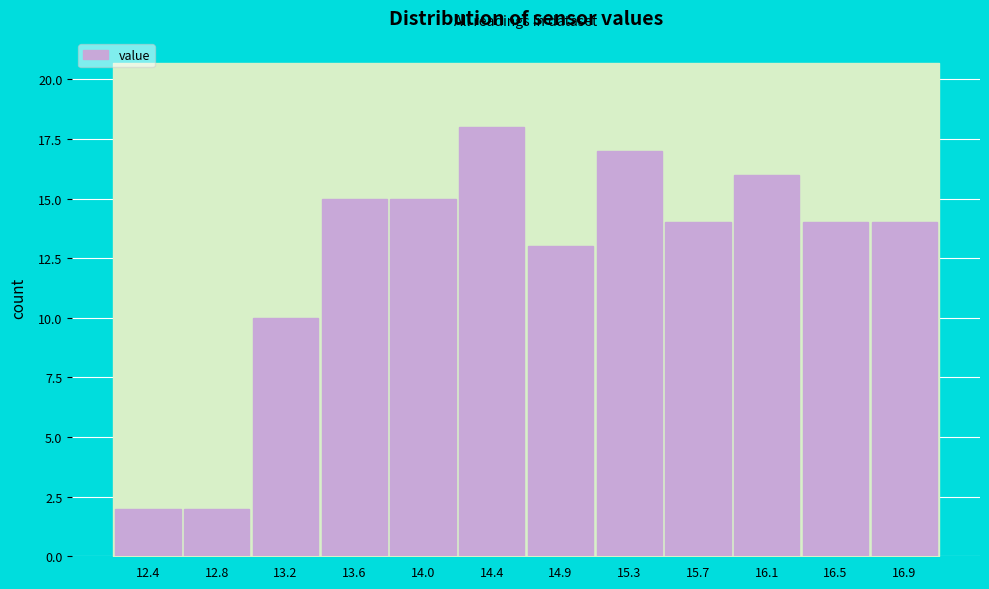

Reading left to right, transcribe all the data shown in this chart.

2	2	10	15	15	18	13	17	14	16	14	14